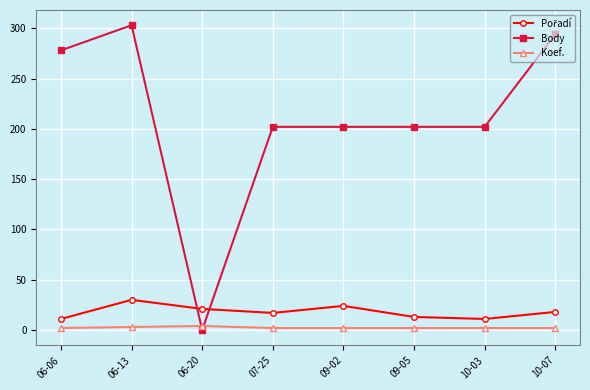

At which category is the sum across all series the highest?

06-13